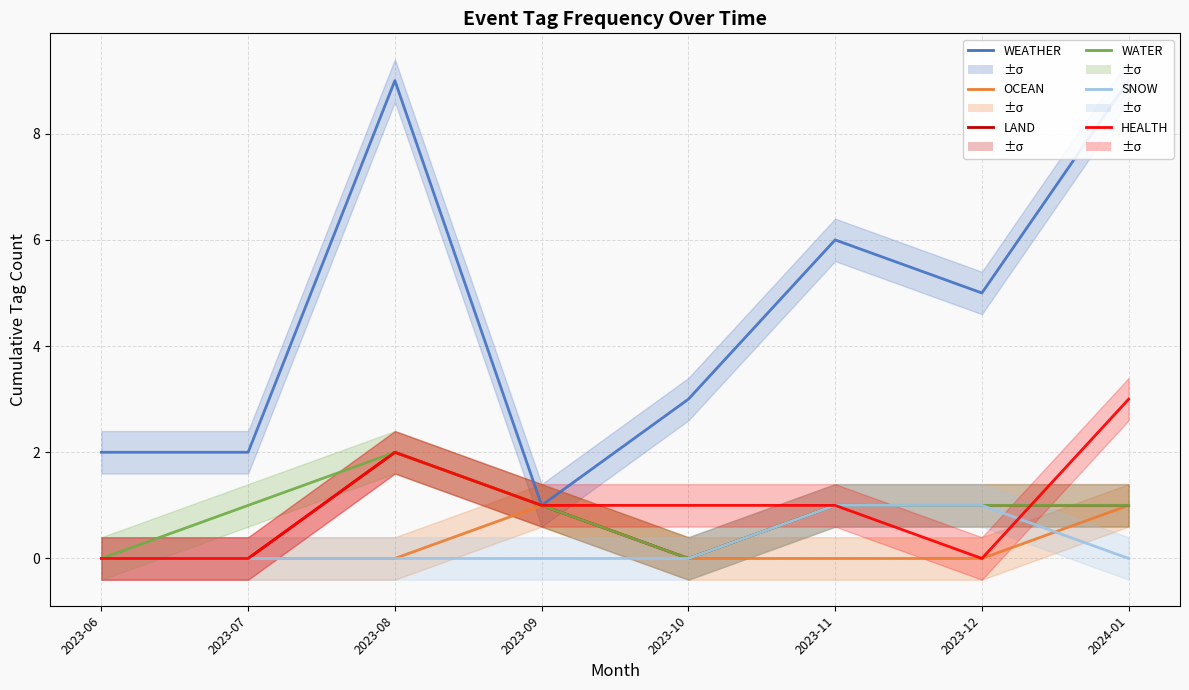

How many interior local valleys does the WEATHER series have?

2